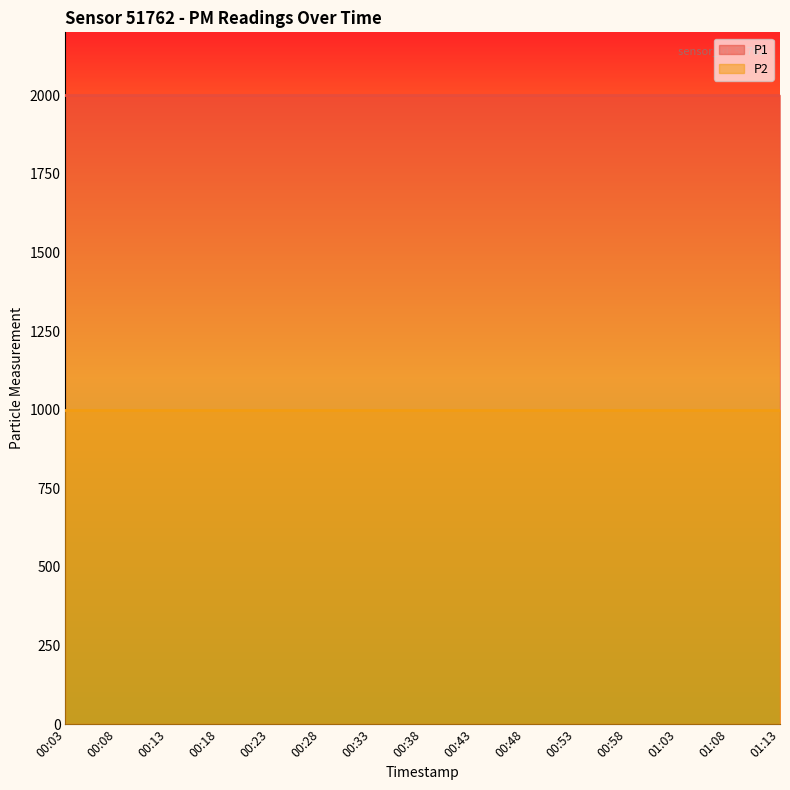

List the series in order of their peak value, highest first.

P1, P2